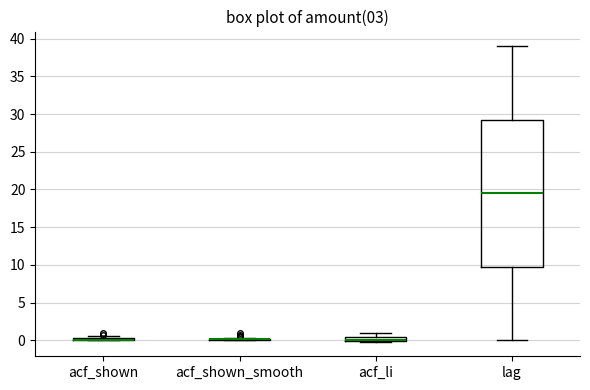

Where does the median line of the box for lag sit on the y-axis? The values are not printed on the chart, so give them approximately, as read against the axis.

19.5